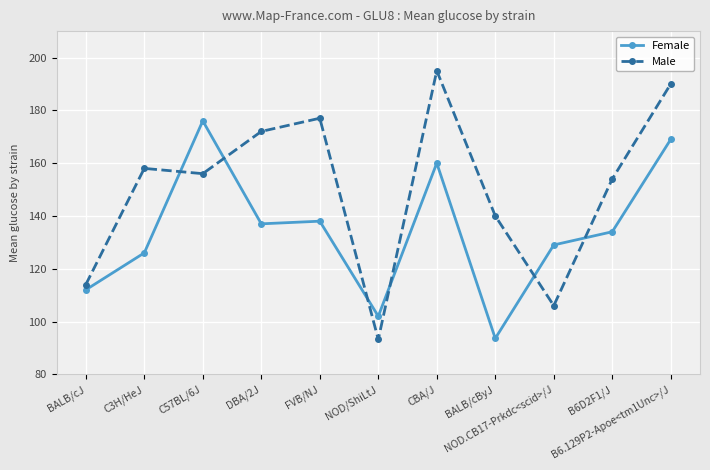

How many times do Female and Male cross each other?

6